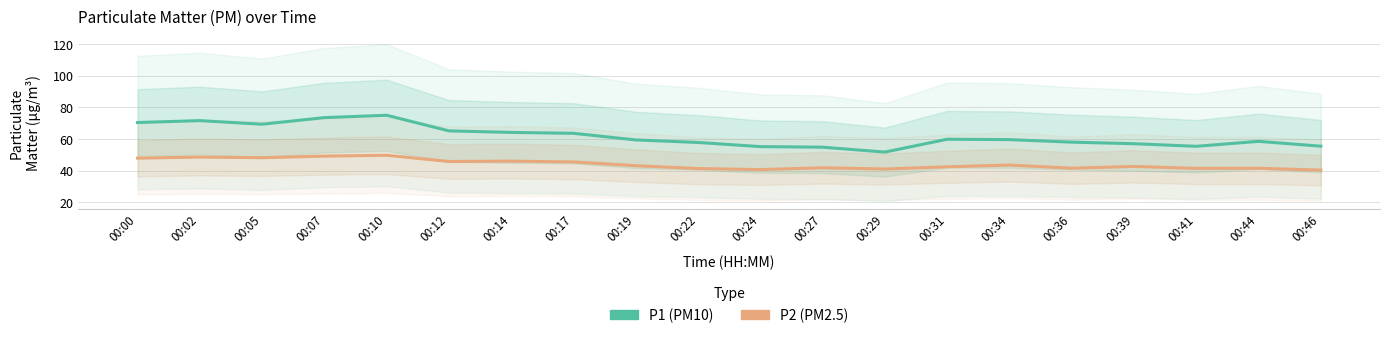

List the series in order of their peak value, highest first.

P1, P2